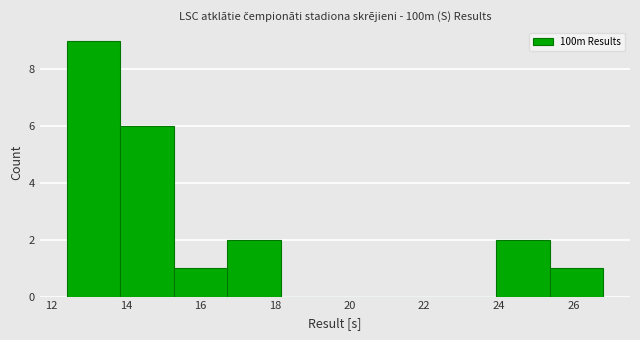

Reading left to right, list every bar in this chart as the range it spans on the x-axis followed by its height. Neither the bar edges nor the heights are printed on the chart, so give them approximately, as read against the axes.

12.40 to 13.84: 9
13.84 to 15.28: 6
15.28 to 16.72: 1
16.72 to 18.16: 2
18.16 to 19.60: 0
19.60 to 21.04: 0
21.04 to 22.48: 0
22.48 to 23.92: 0
23.92 to 25.36: 2
25.36 to 26.80: 1